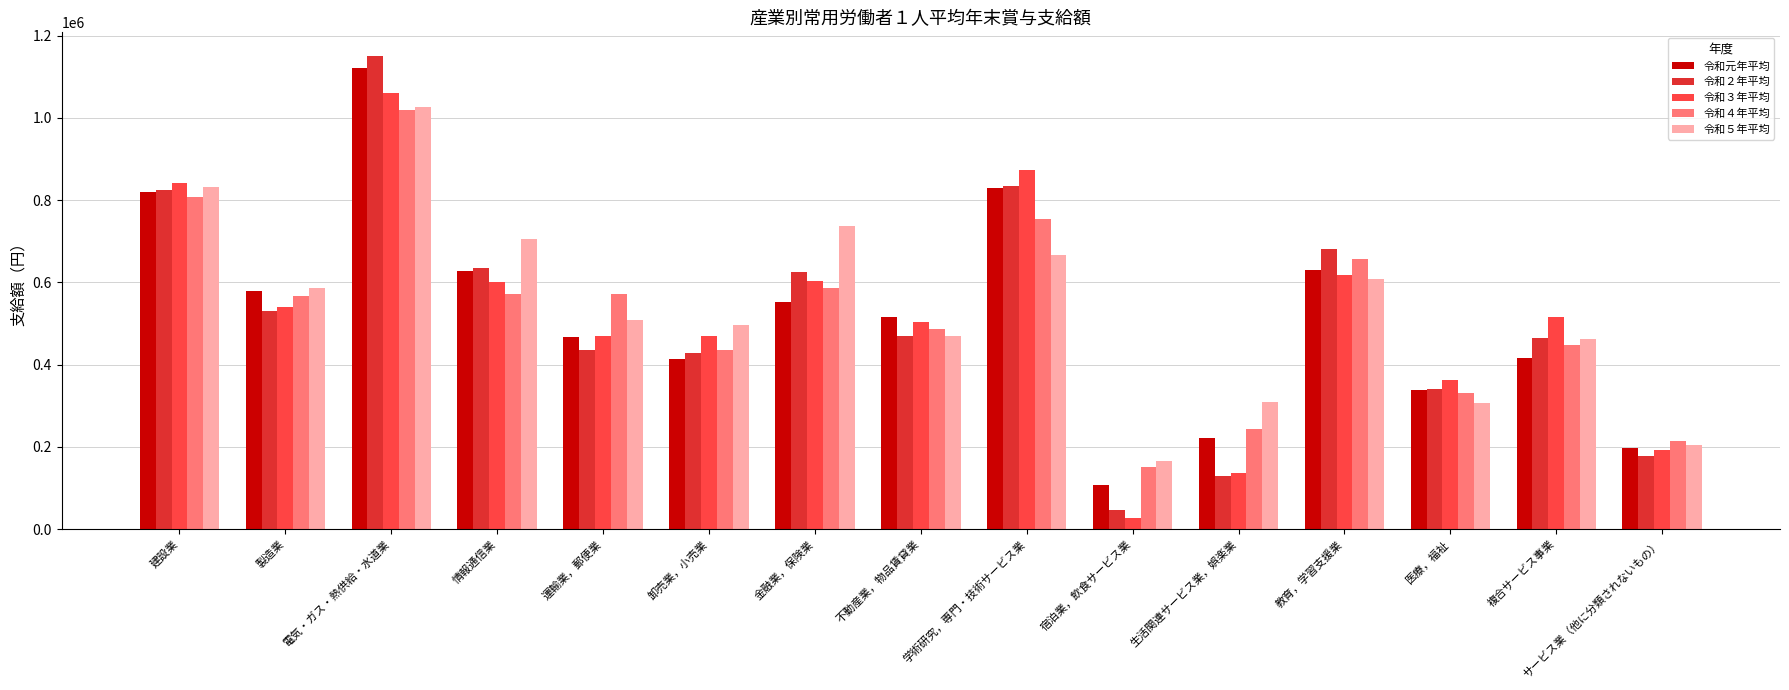

What is the highest value of the 令和５年平均 series?

1026834